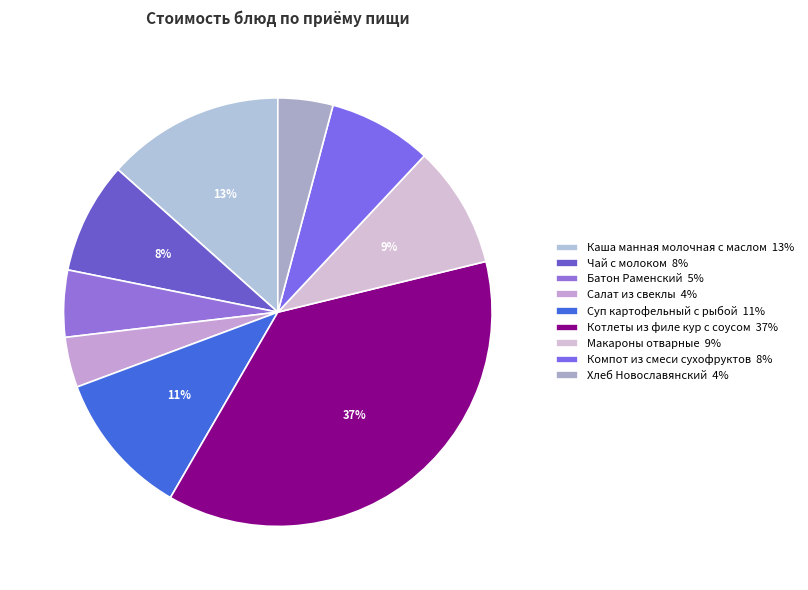

Combined, what portion of the pie is Каша манная молочная с маслом and Батон Раменский?

18.5%